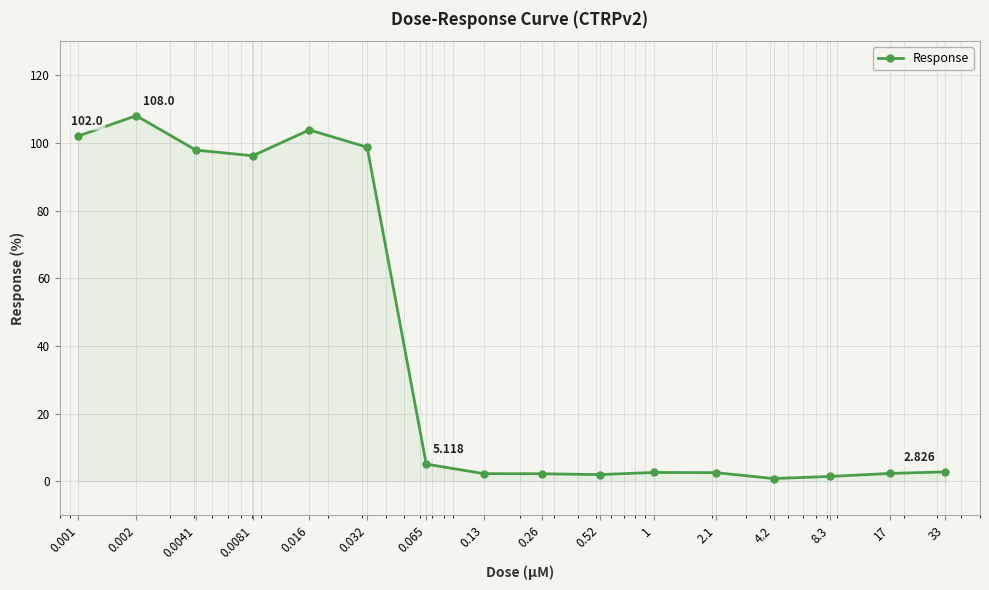

True or false: there are more than 1 points higher than both neighbors.

True